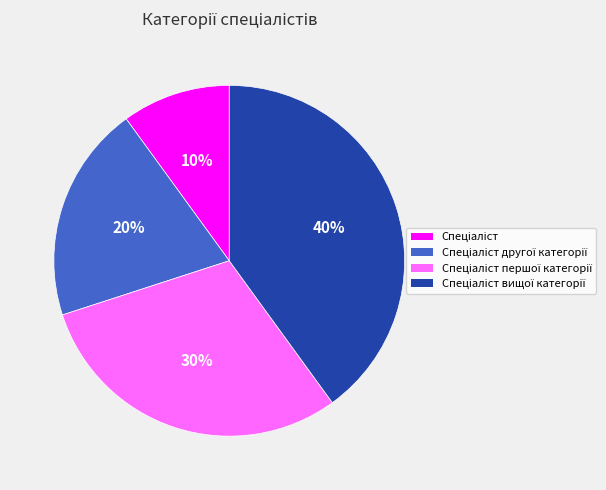

Is there any slice that represents more than half of the pie?

No